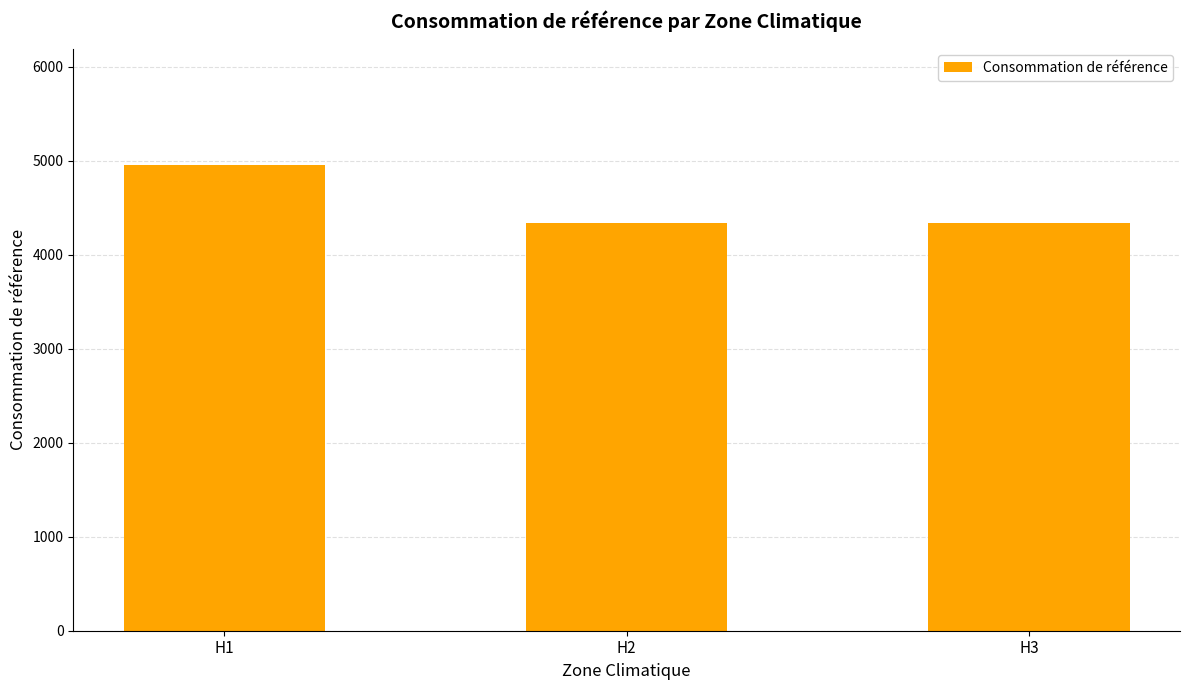

What is the smallest value displayed?

4339.3